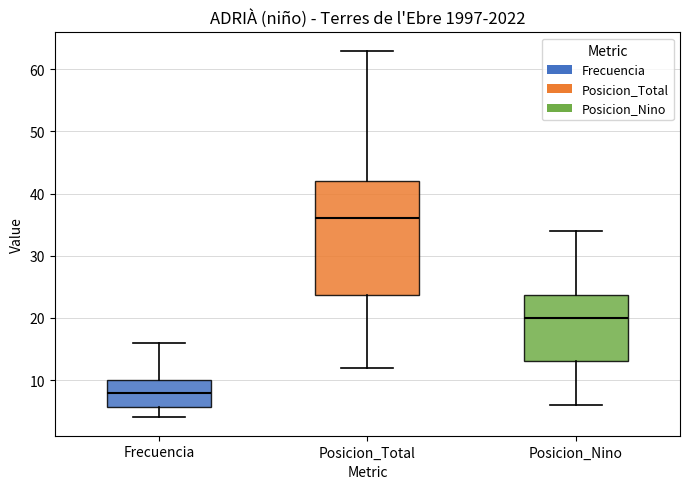

Reading left to right, transcribe this box plot: for each box, give where its median line is, the range the box spans, and where its two whiskers end, as read against the y-axis. The values are not printed on the chart, so give them approximately, as read against the axis.

Frecuencia: median 8, box 6 to 10, whiskers 4 to 16
Posicion_Total: median 36, box 24 to 42, whiskers 12 to 63
Posicion_Nino: median 20, box 13 to 24, whiskers 6 to 34